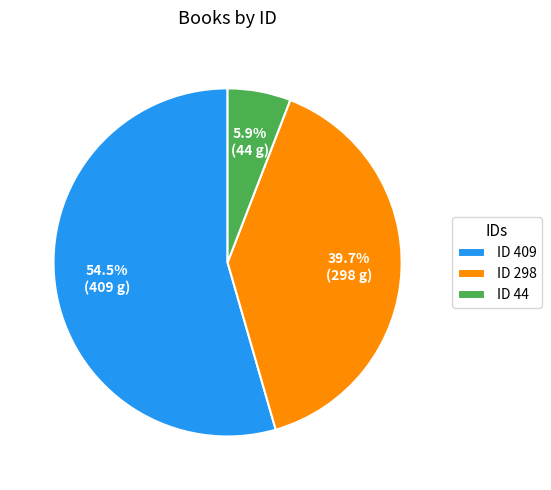

Which category has the smallest portion of the pie?

ID 44